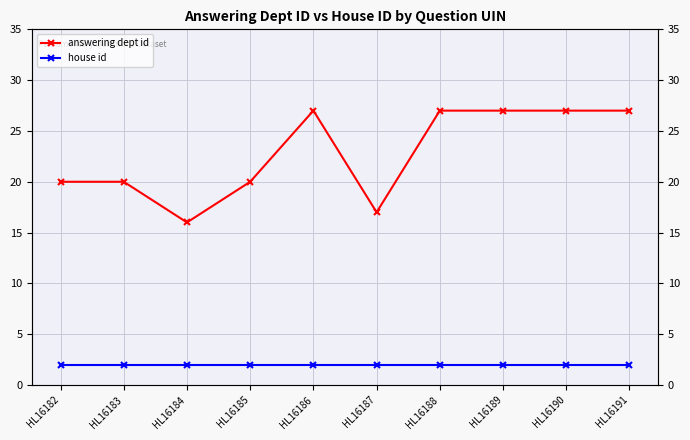

Where is house id nearest to the value 2?

HL16182